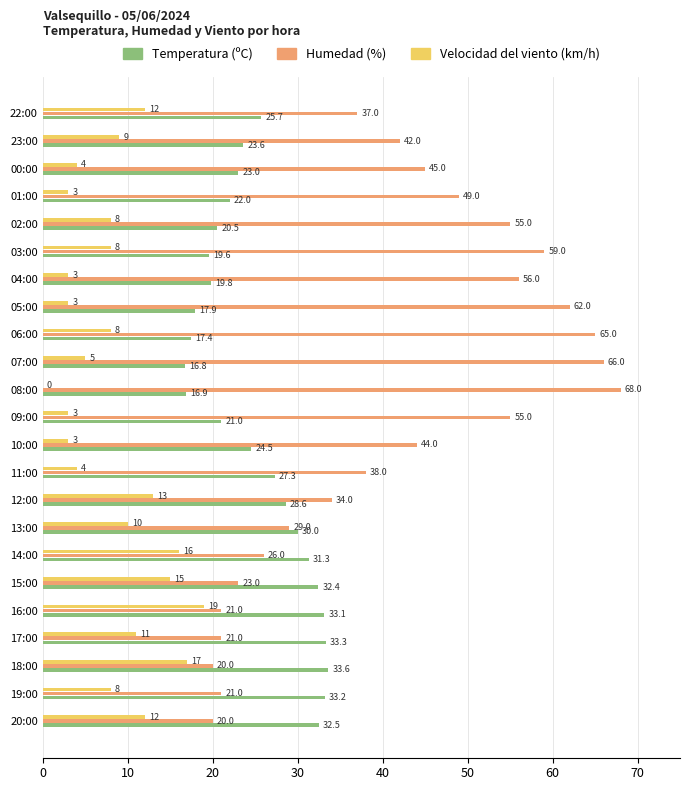

How many distinct data groups are displayed?

3